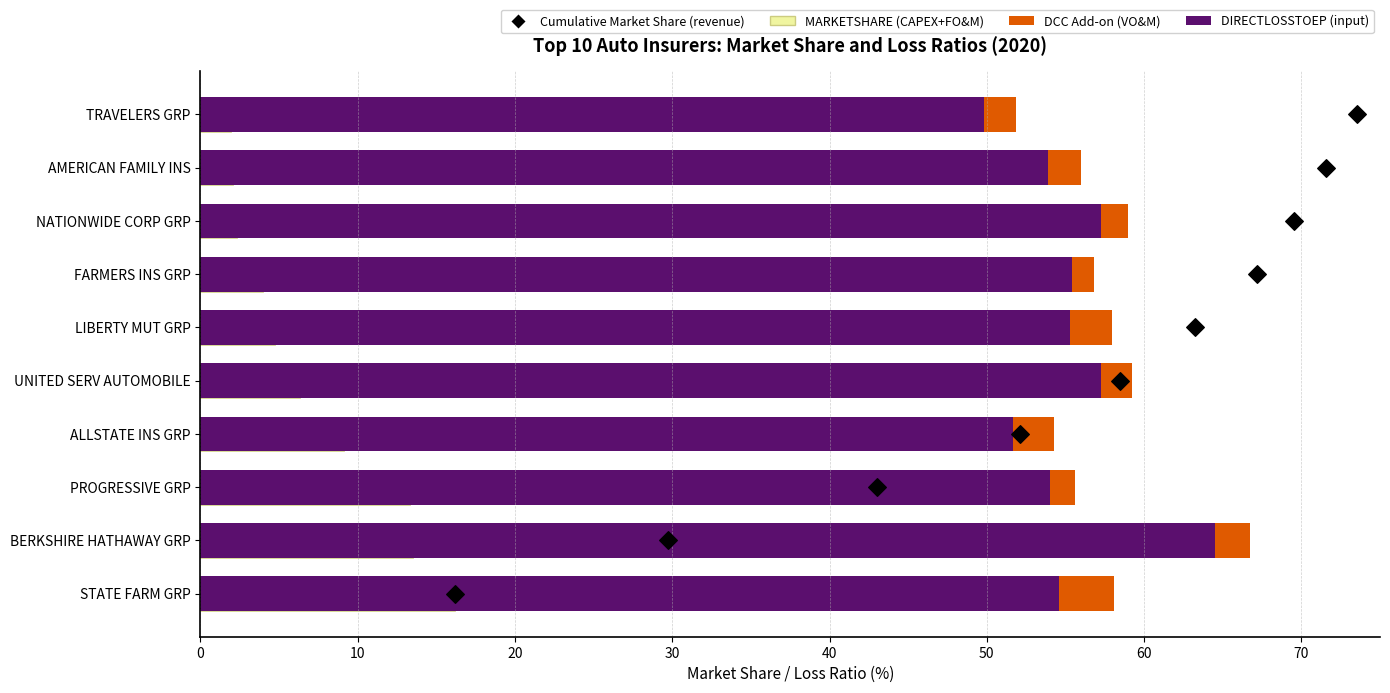

What is the total value across all series at 0?

74.2